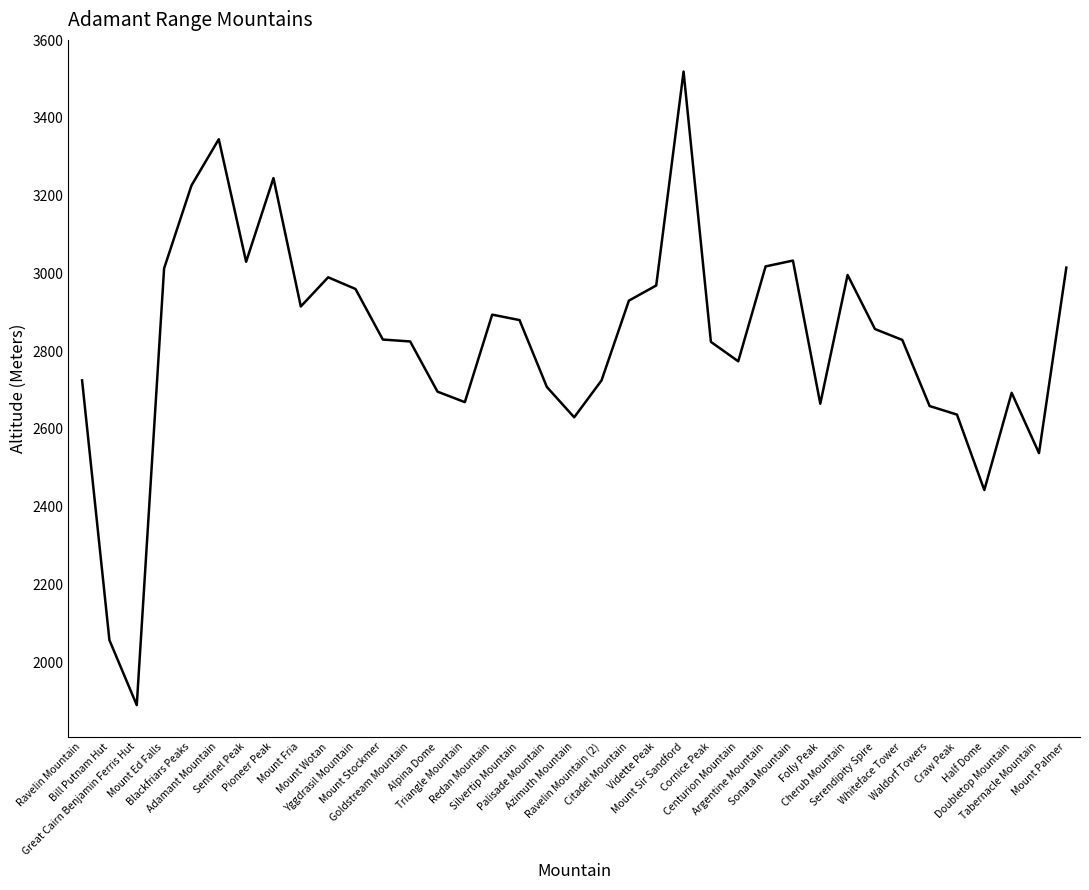

The value at Mount Palmer is 3015. True or false?

True